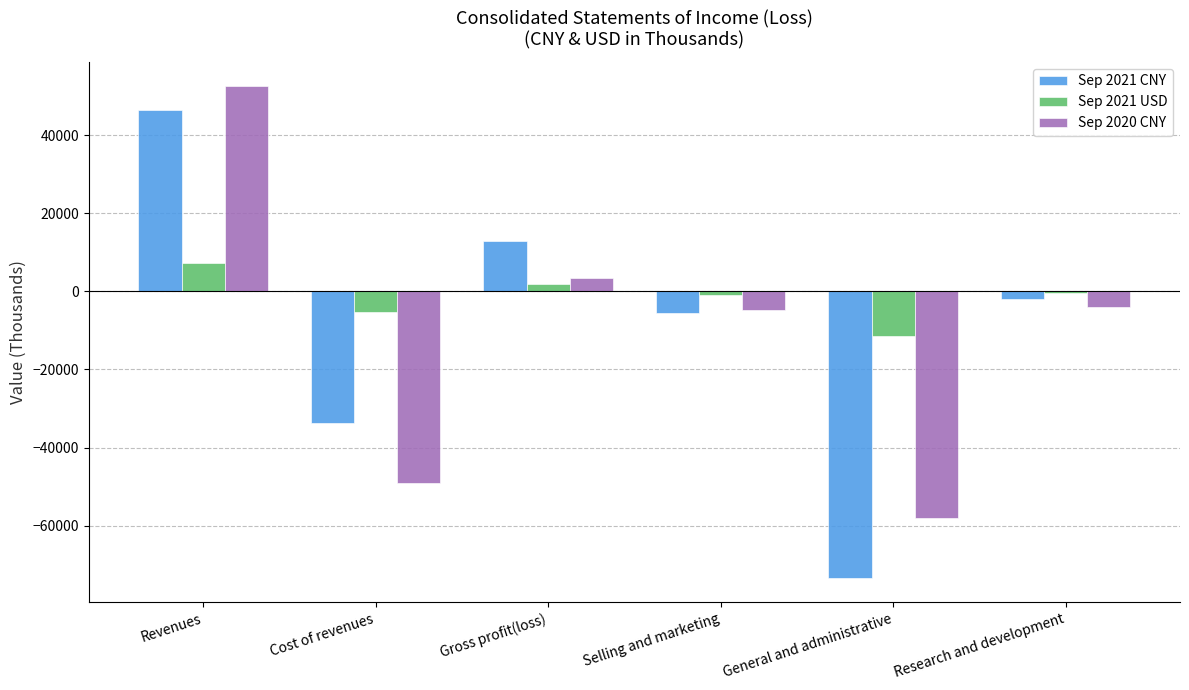

At which label does Sep 2021 USD reach its peak?

Revenues